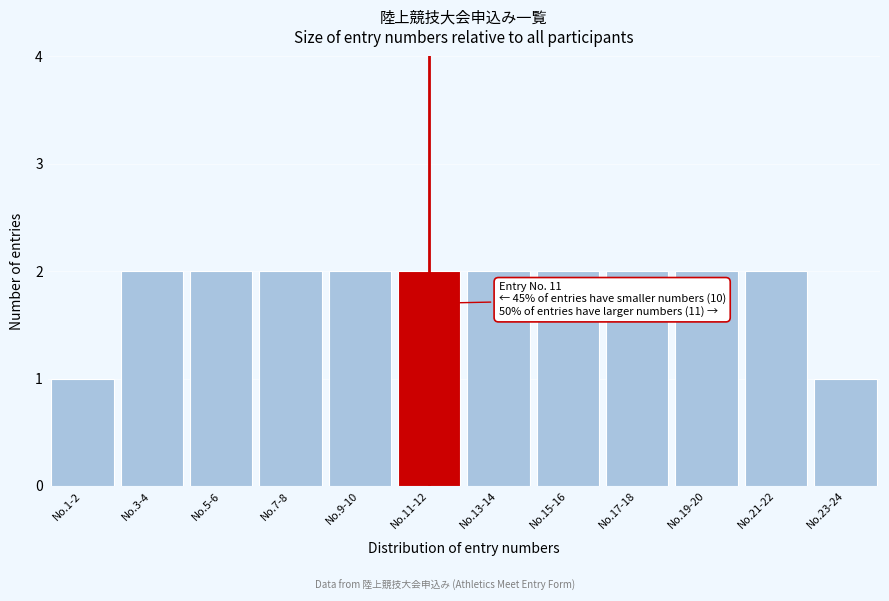

Reading left to right, list all the values displayed in this chart.

1	2	2	2	2	2	2	2	2	2	2	1